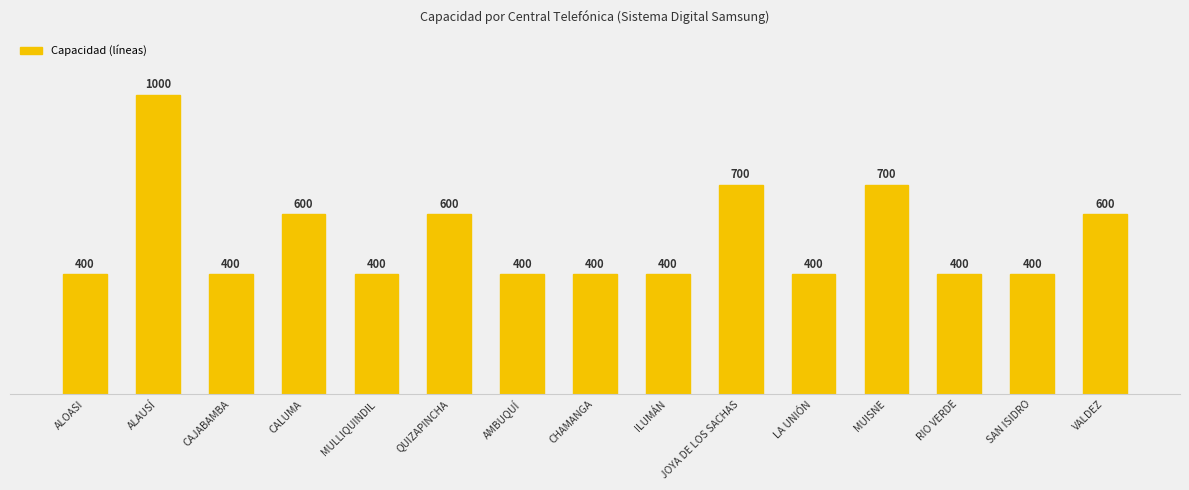

How many bars are there in total?

15